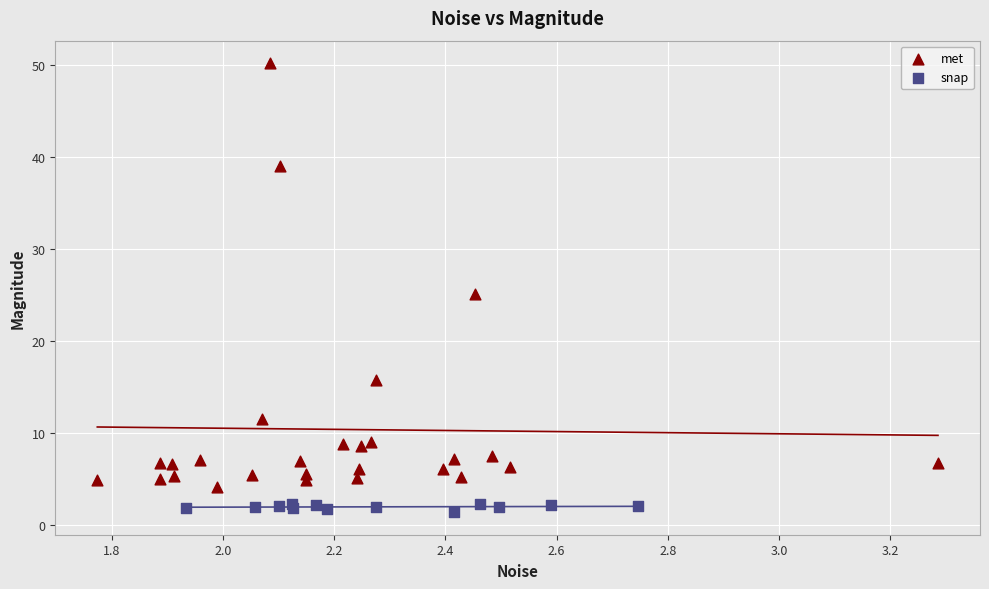

Which series contains the highest Y value?

met